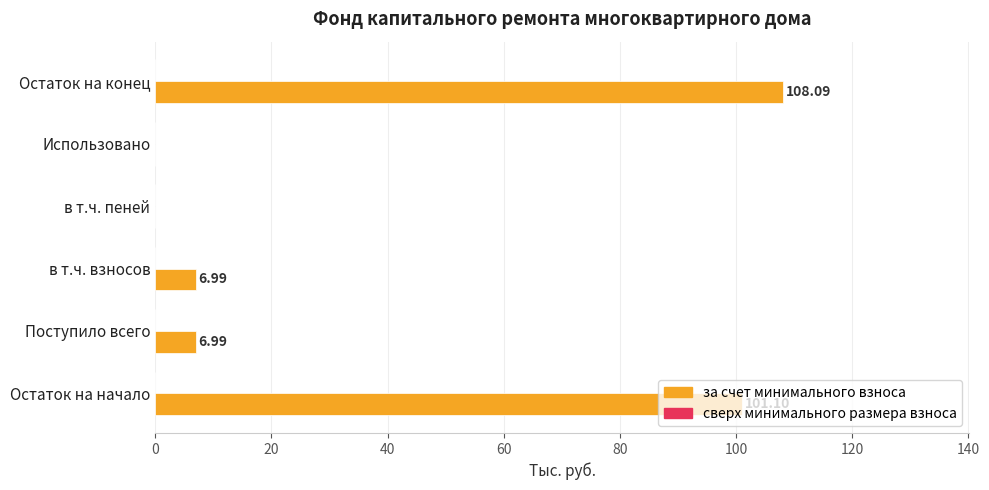

What is the sum of all values?

223.2